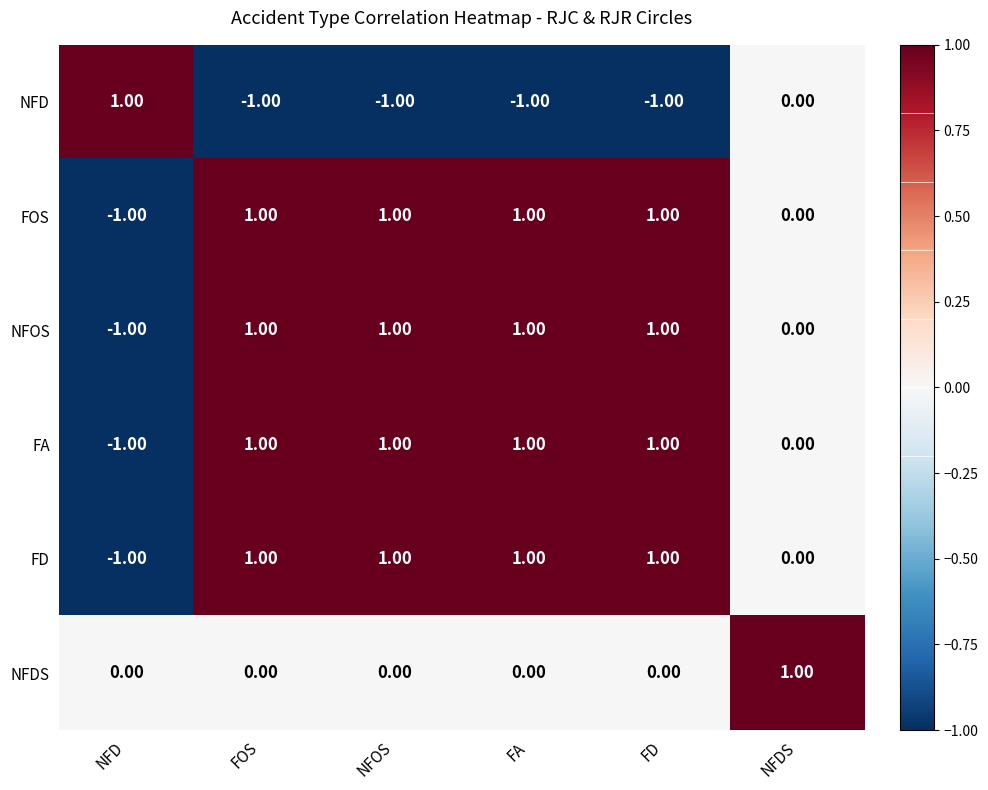

Where is NFOS nearest to the value 0?

NFDS